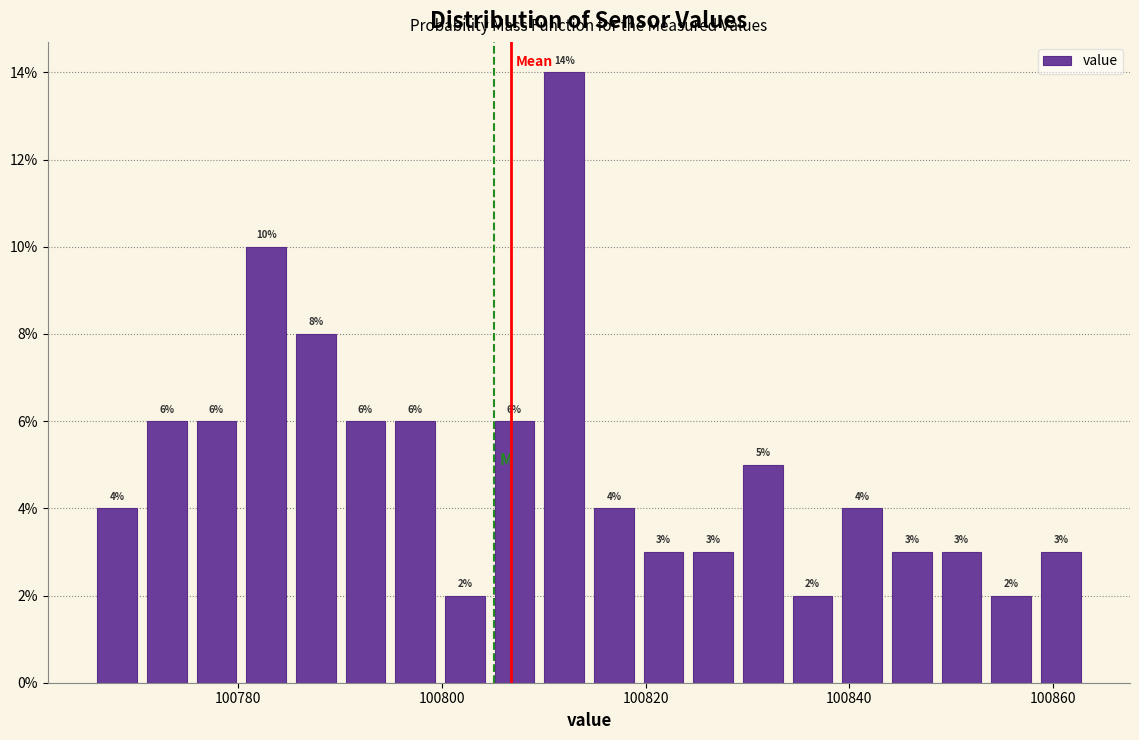

Around what value on the x-axis is the tallest bar? Give the approximate position of its centre, as read against the axis.

100812